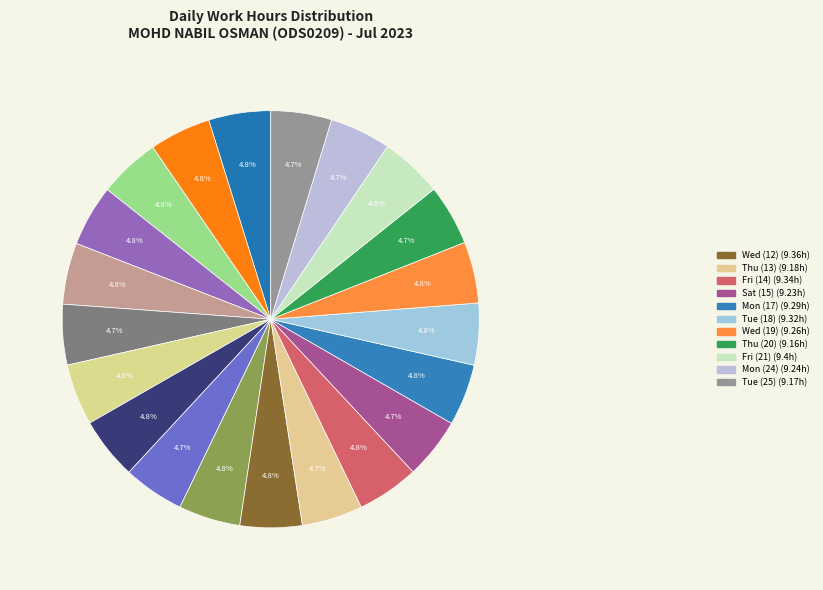

How many slices are in this pie chart?

21